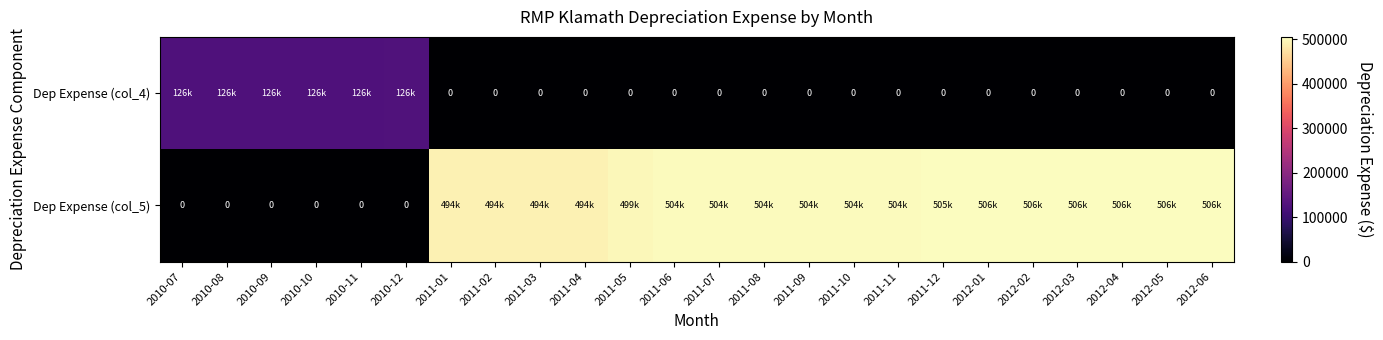

The Dep Expense (col_5) series shows 241657.1 at 2011-09. True or false?

False